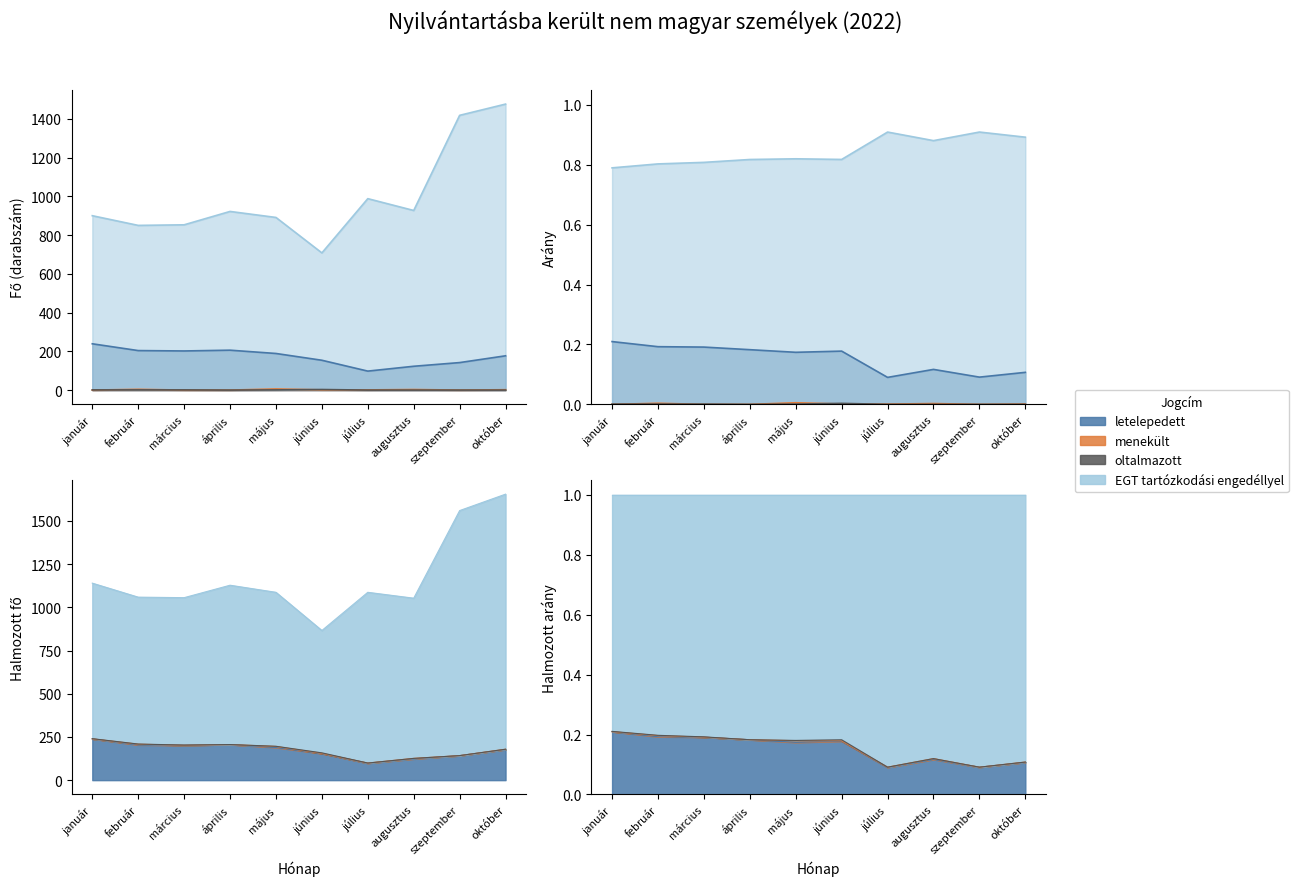

What are all the series names shown in the legend?

letelepedett, menekült, oltalmazott, EGT tartózkodási engedéllyel